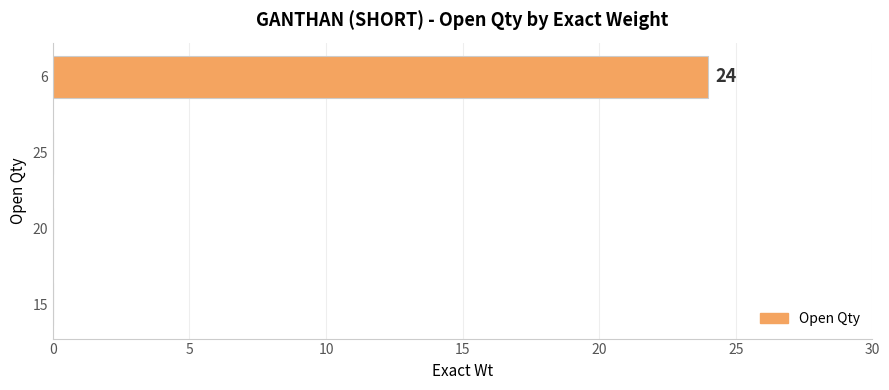

How many data points does each series have?

4